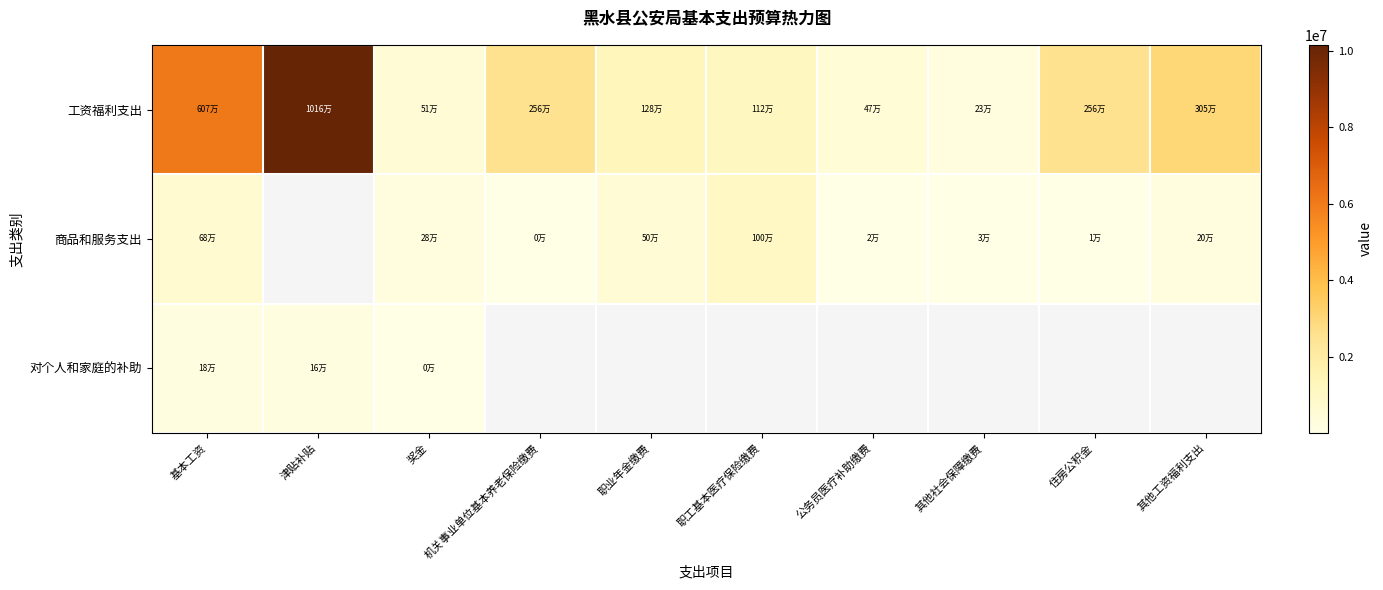

Rank the categories by 商品和服务支出 value from highest to lowest.

津贴补贴, 职工基本医疗保险缴费, 基本工资, 职业年金缴费, 奖金, 其他工资福利支出, 其他社会保障缴费, 公务员医疗补助缴费, 住房公积金, 机关事业单位基本养老保险缴费